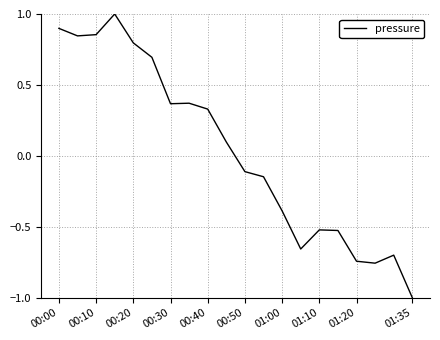

What is the minimum value shown in the chart?

-1.0